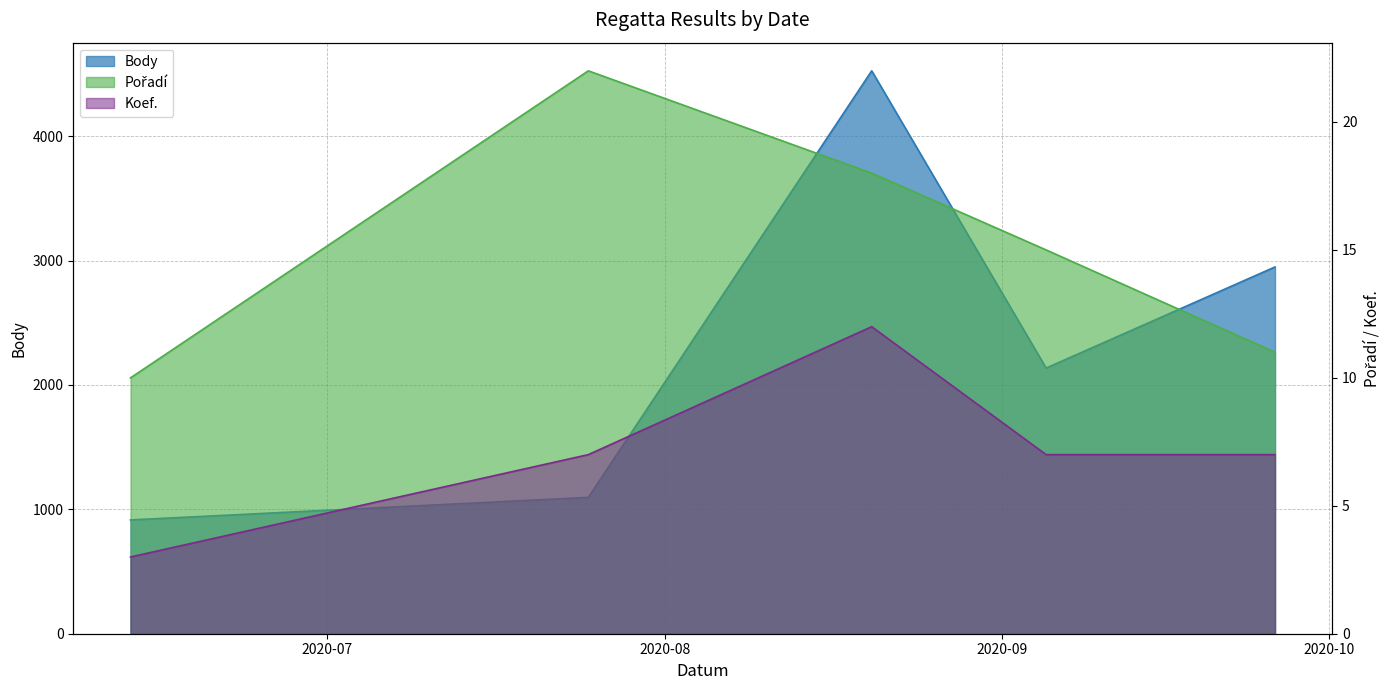

Where is the first local maximum for Body?

2020-08-20